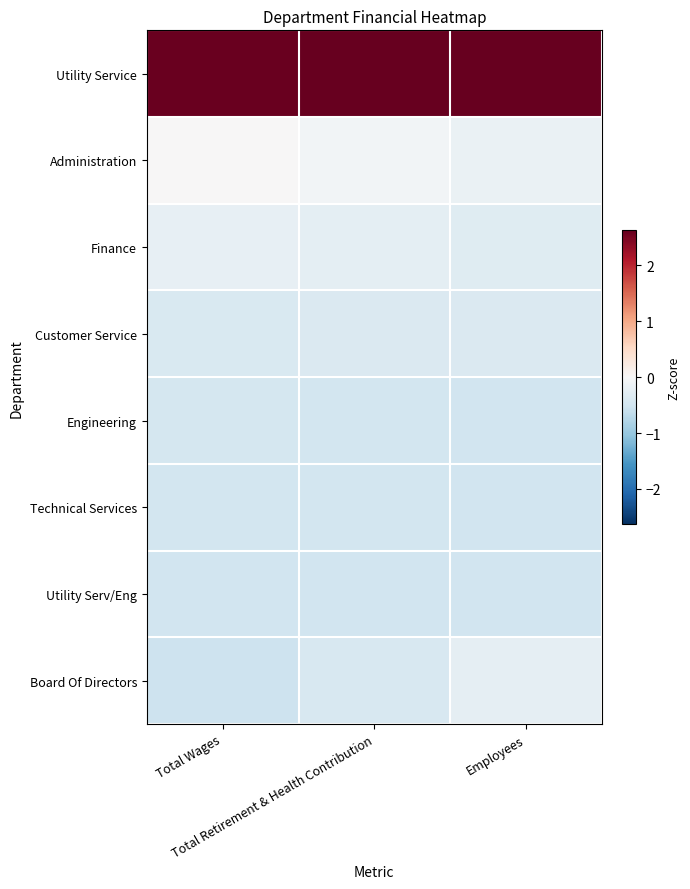

Which series changed the most between Total Wages and Total Retirement & Health Contribution?

Board Of Directors